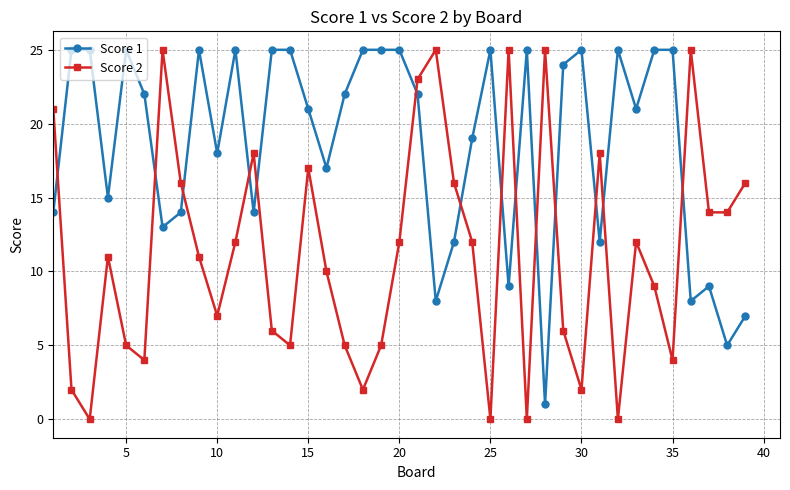

How many intersections are there between Score 2 and Score 1?

14